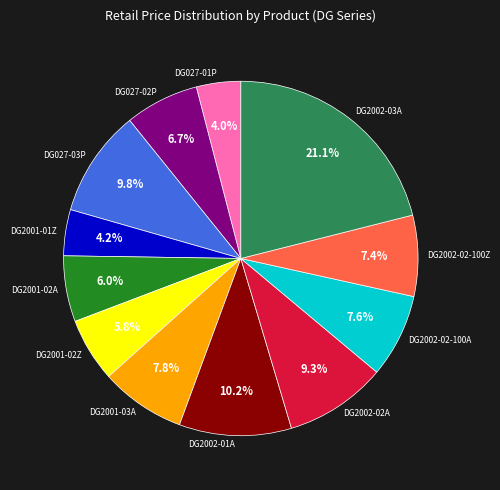

Is there any slice that represents more than half of the pie?

No